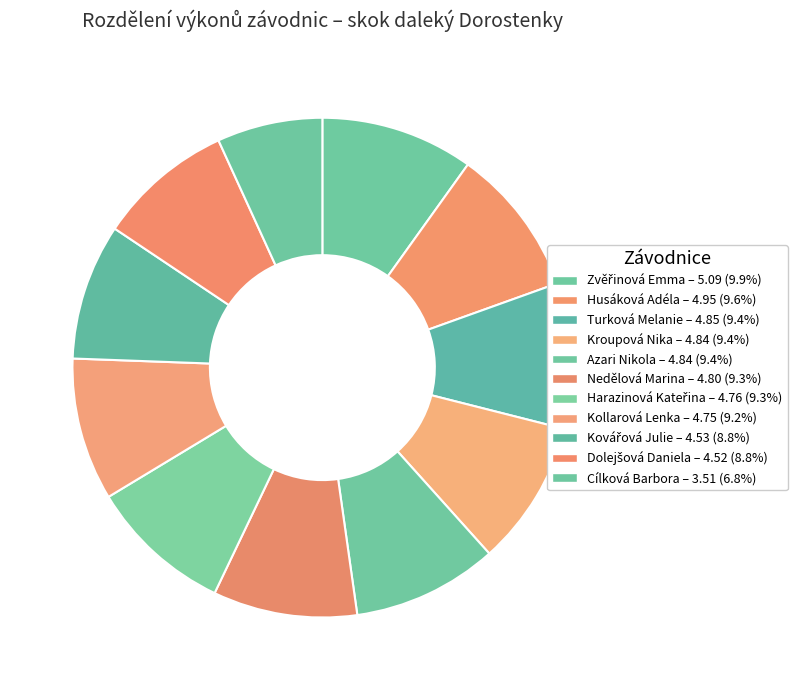

What is the total percentage of Kollarová Lenka and Dolejšová Daniela?

18.0%